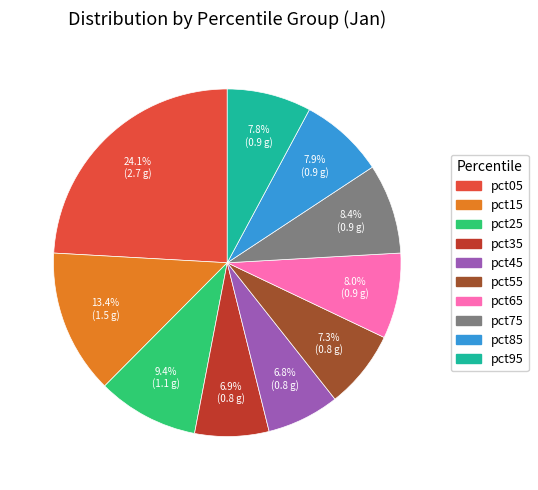

Does pct85 represent more than half of the total?

No